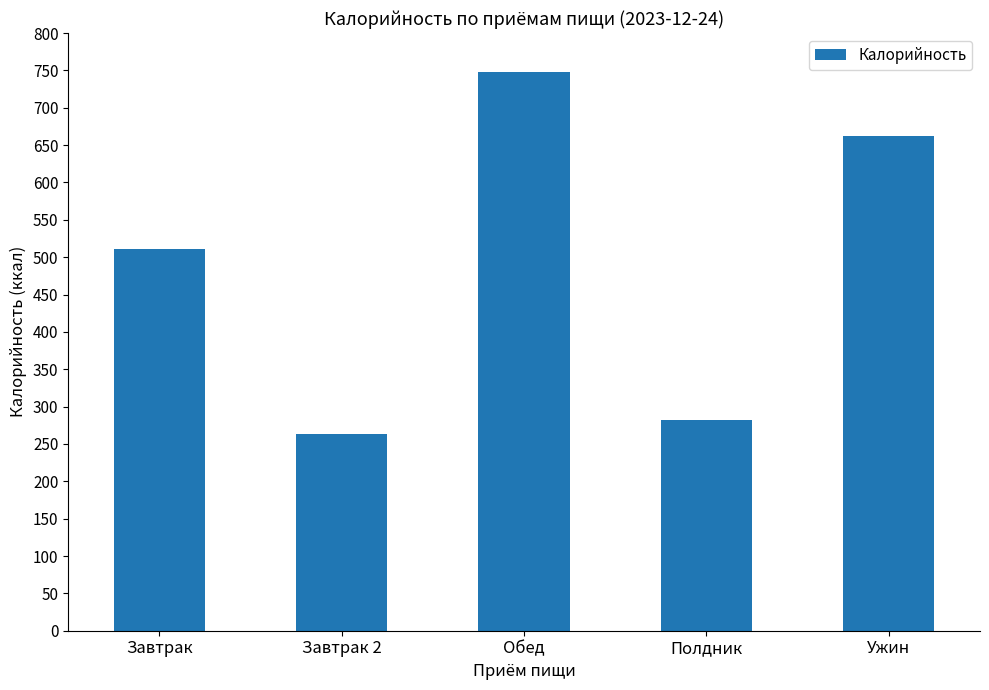

What is the greatest value displayed?

748.0